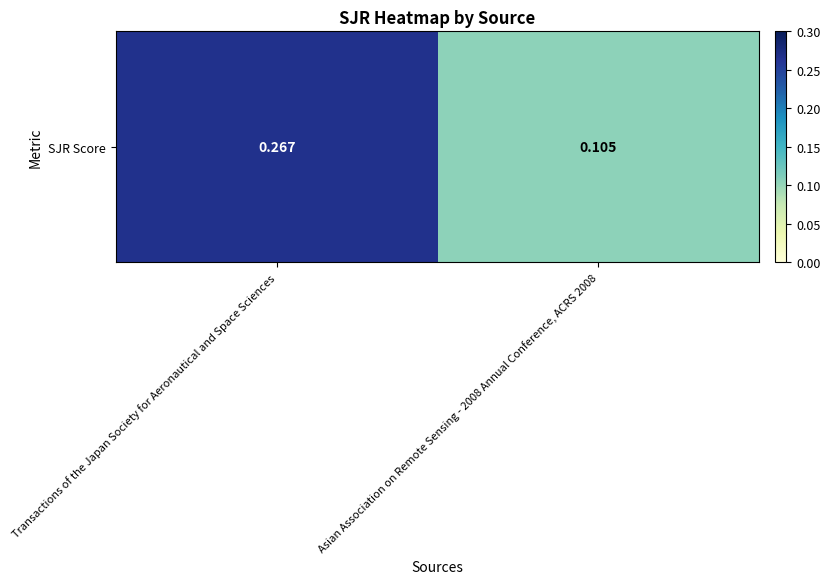

Count the values in the range 0 to 1.

2